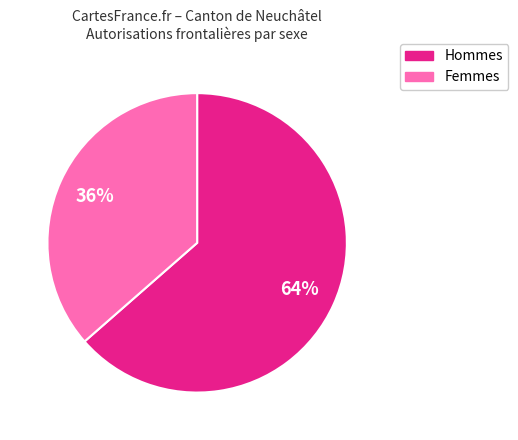

Is there any slice that represents more than half of the pie?

Yes